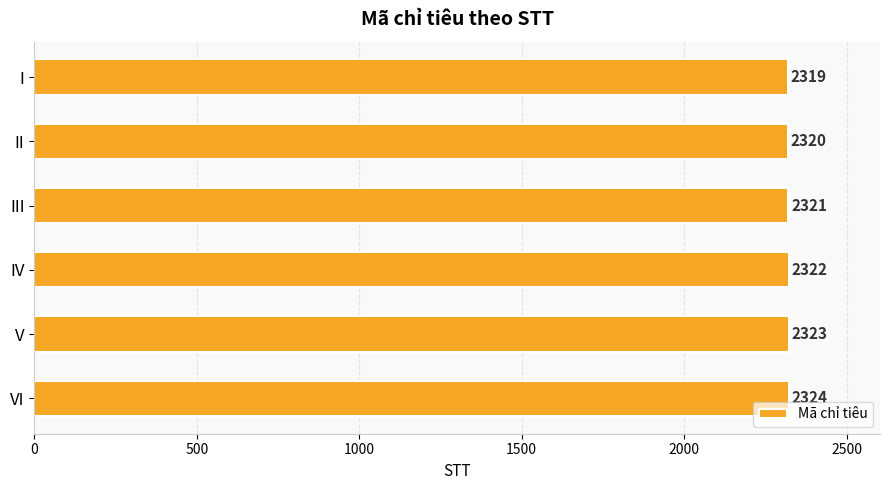

At which label is the value closest to 2321?

III